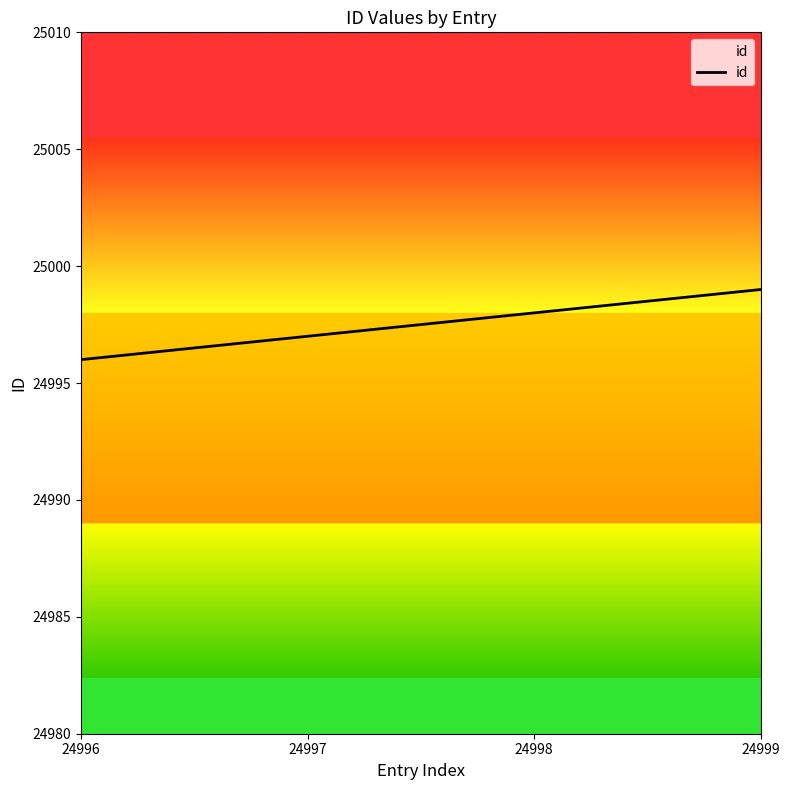

Between 24999 and 24997, which is larger?

24999